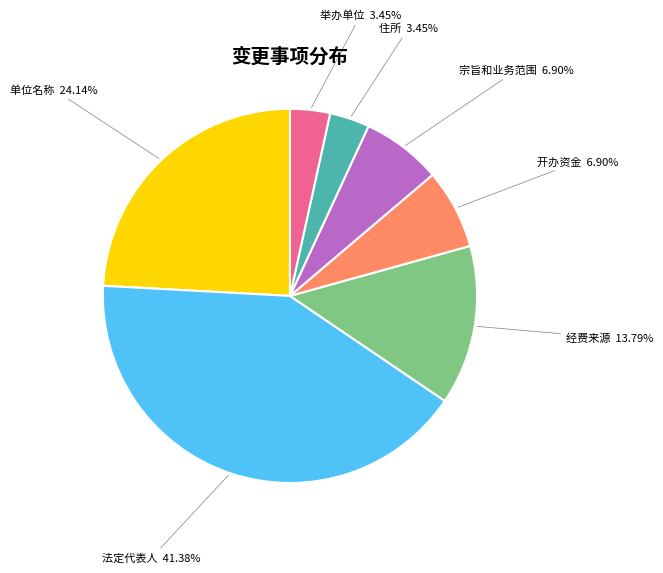

Is there a majority slice in this chart?

No